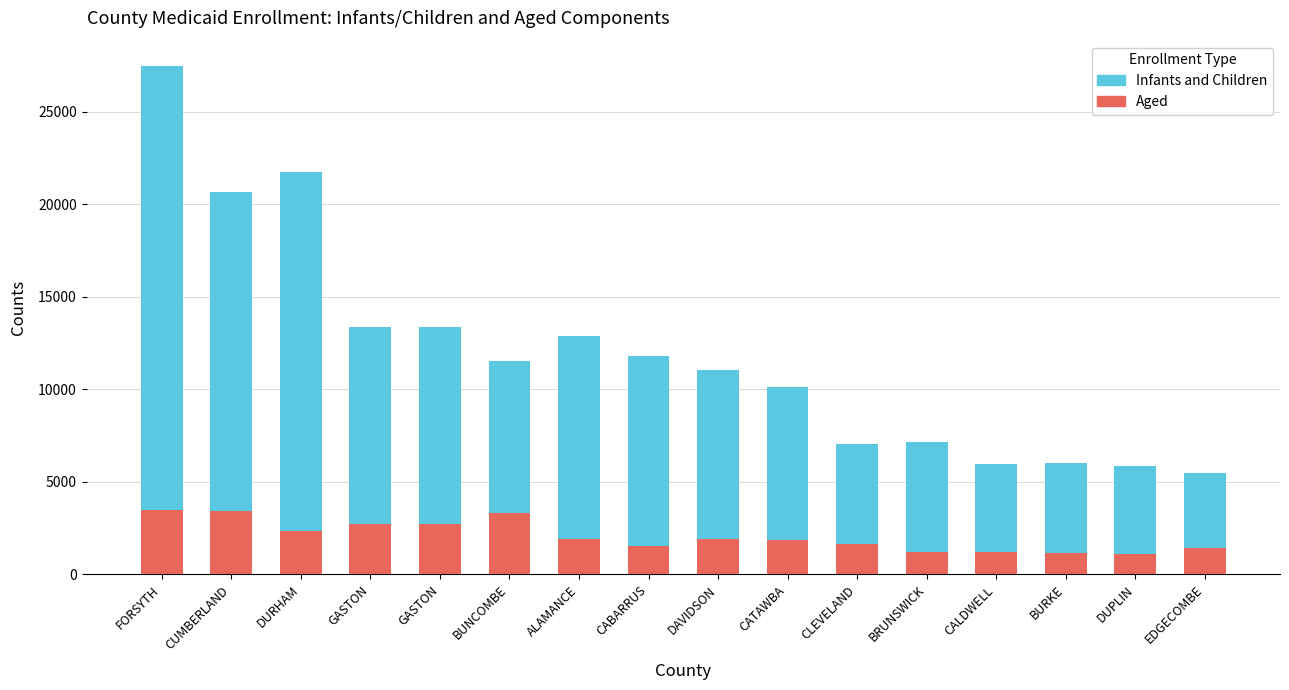

Reading left to right, list all the values displayed in this chart.

Infants and Children: FORSYTH=27454	CUMBERLAND=20654	DURHAM=21740	GASTON=13372	GASTON=13372	BUNCOMBE=11537	ALAMANCE=12866	CABARRUS=11773	DAVIDSON=11020	CATAWBA=10135	CLEVELAND=7020	BRUNSWICK=7144	CALDWELL=5968	BURKE=6006	DUPLIN=5843	EDGECOMBE=5501
Aged: FORSYTH=3490	CUMBERLAND=3441	DURHAM=2332	GASTON=2716	GASTON=2716	BUNCOMBE=3329	ALAMANCE=1930	CABARRUS=1517	DAVIDSON=1939	CATAWBA=1859	CLEVELAND=1669	BRUNSWICK=1198	CALDWELL=1213	BURKE=1155	DUPLIN=1088	EDGECOMBE=1415